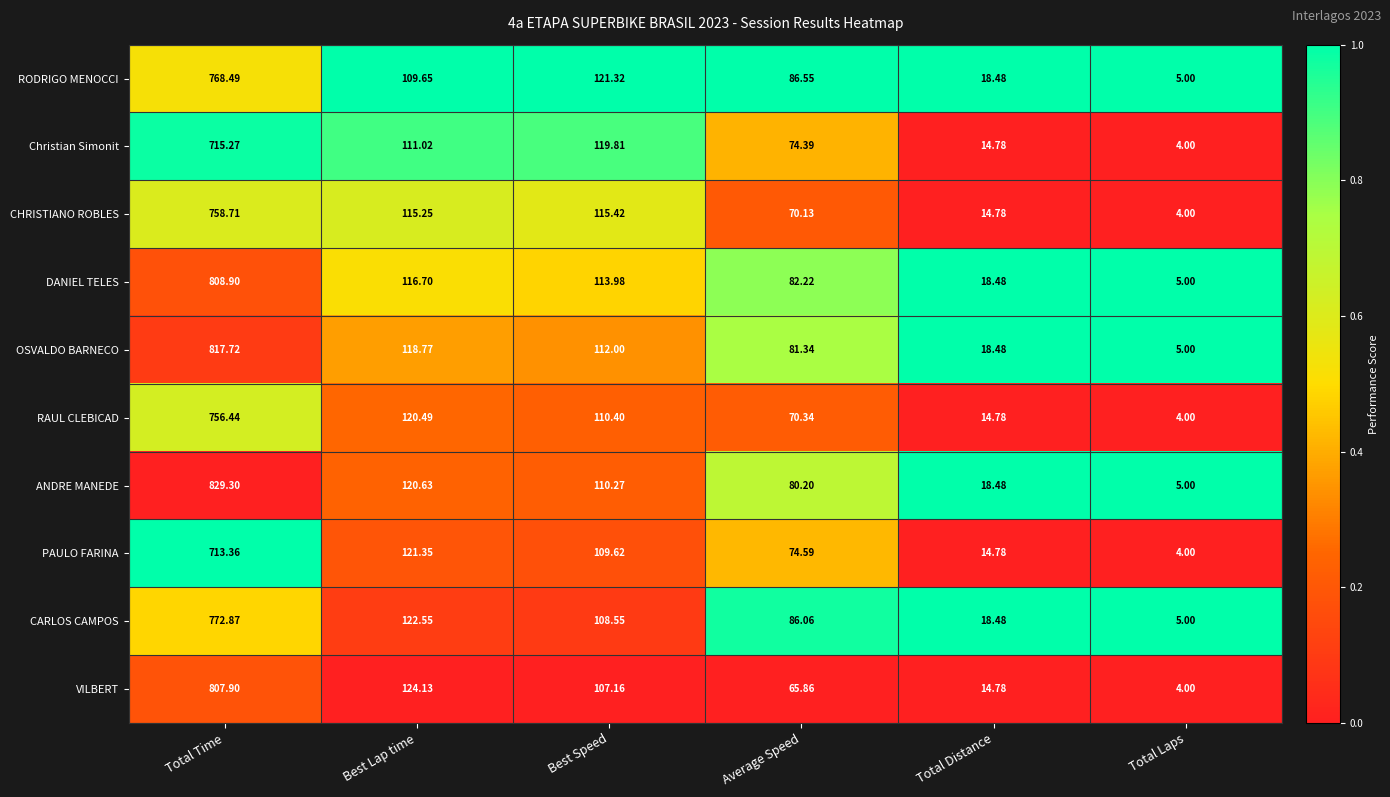

At which category is the sum across all series the highest?

Total Time